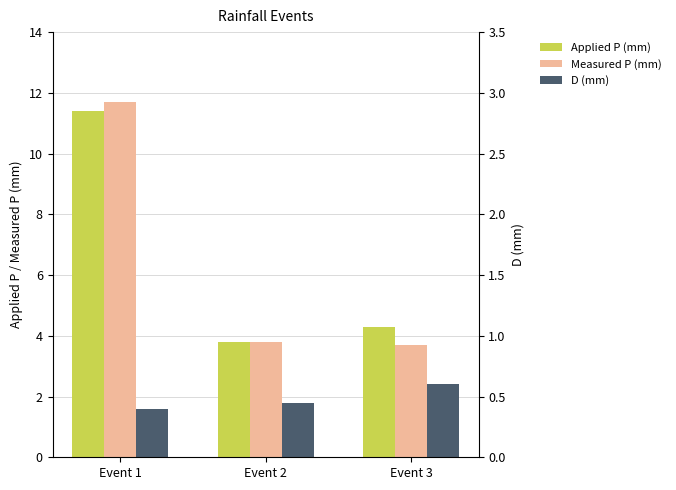

How many data points in Applied P (mm) are less than 4?

1